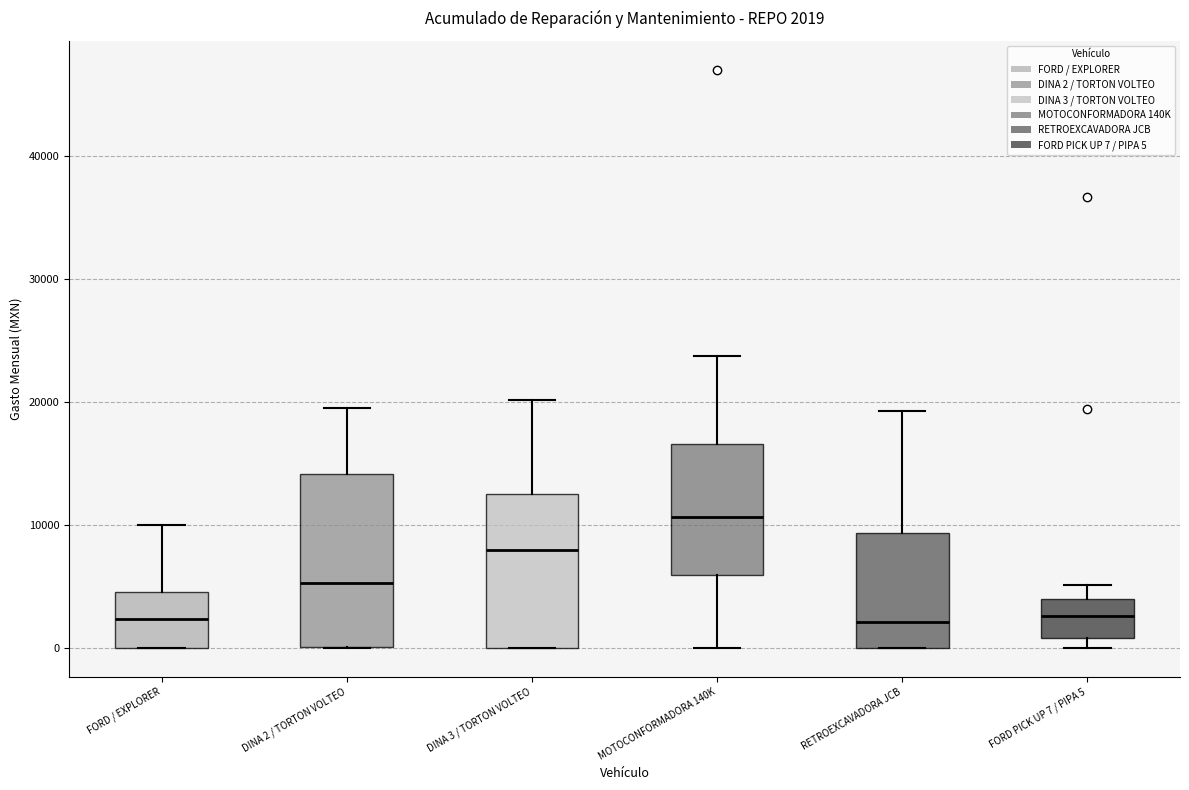

Which box is the tallest, from its lower edge to its upper edge?

DINA 2 / TORTON VOLTEO